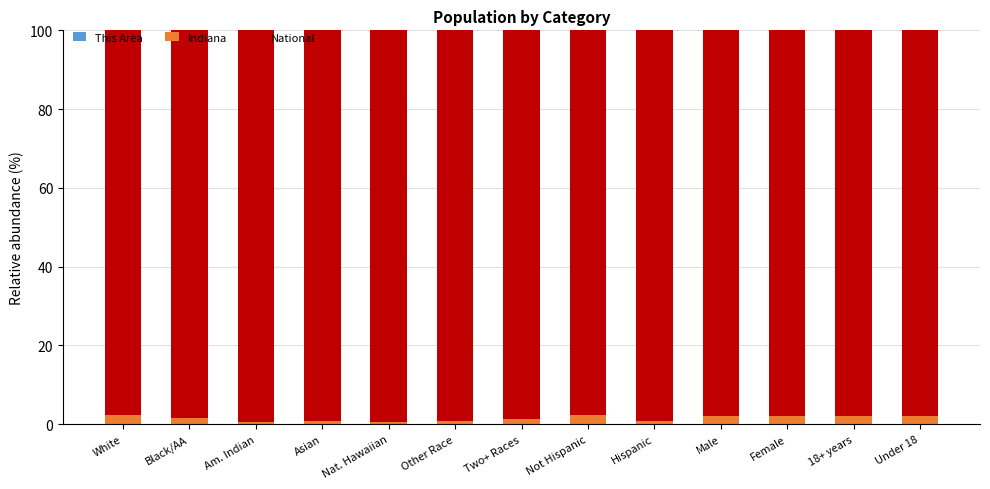

Are the bars grouped side by side (vs. stacked)?

No